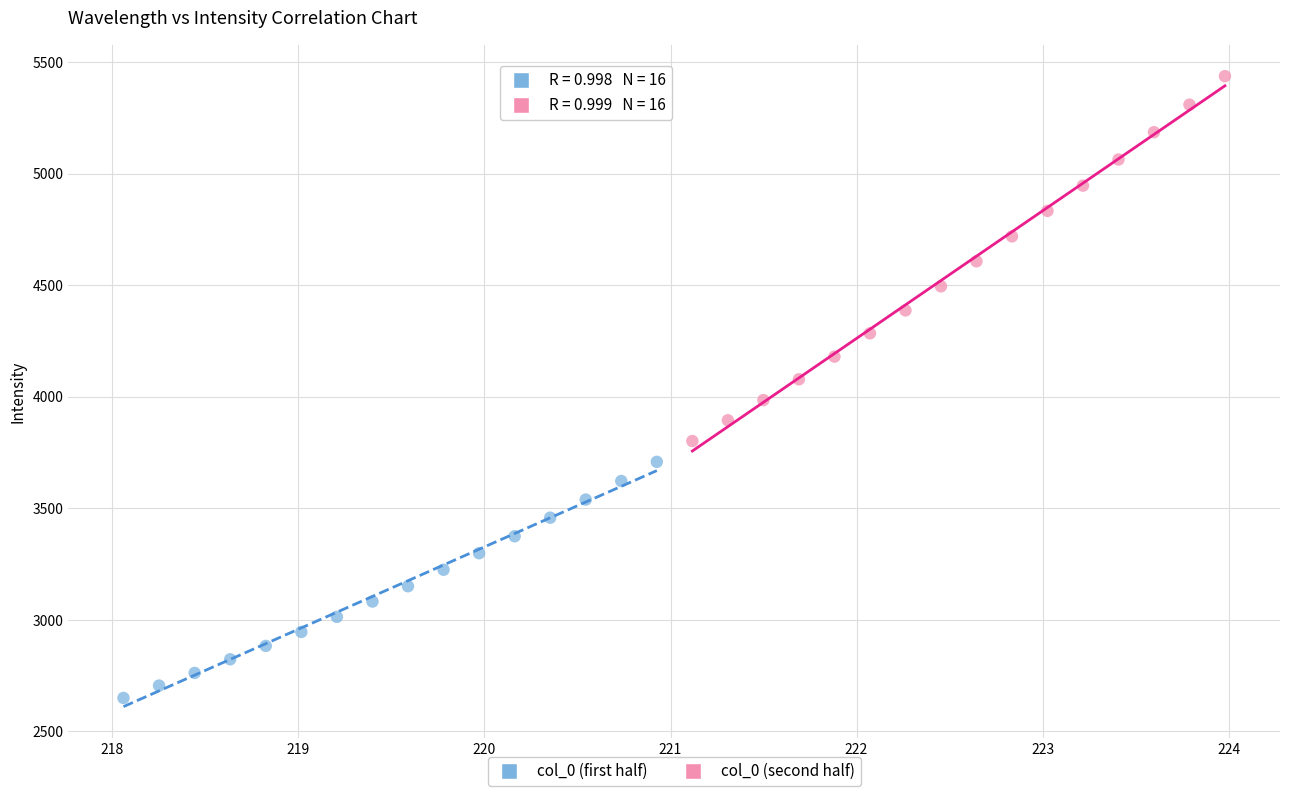

Which series has the largest Y range (max minus min)?

col_0 (second half)